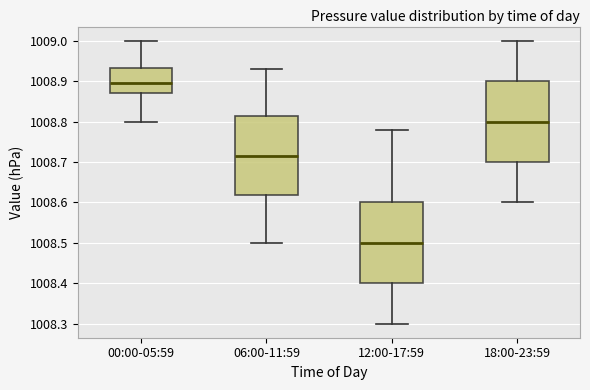

Which box has the lowest median line?

12:00-17:59